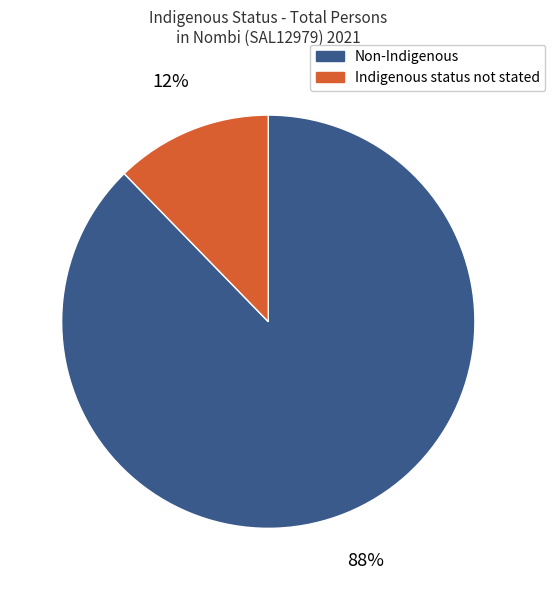

Which has a higher value, Indigenous status not stated or Non-Indigenous?

Non-Indigenous